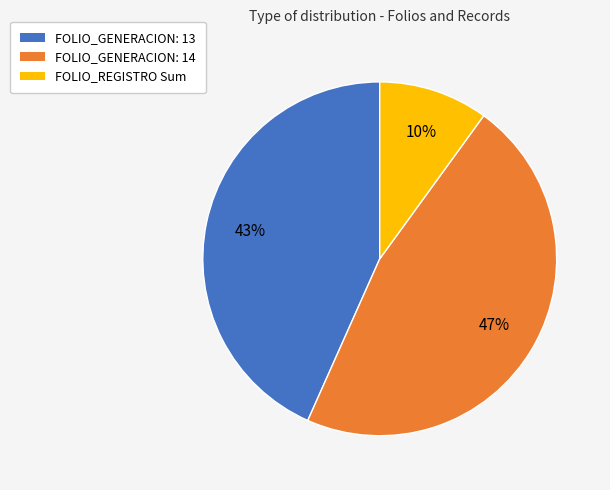

To the nearest percent, what is the difference between the largest and smallest slice percentages?

37%